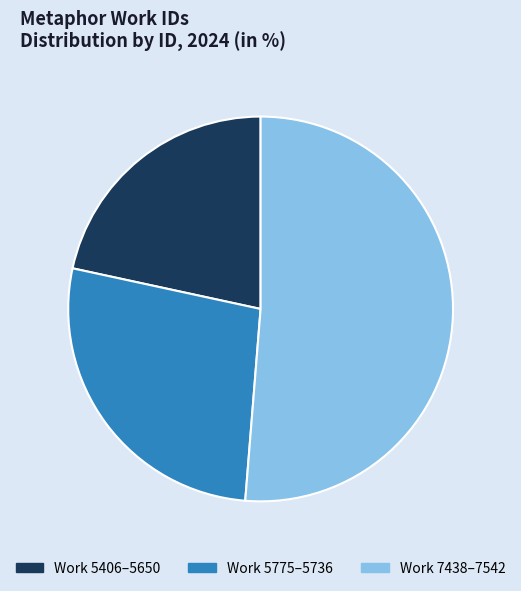

Which slice is the largest?

Work 7438–7542